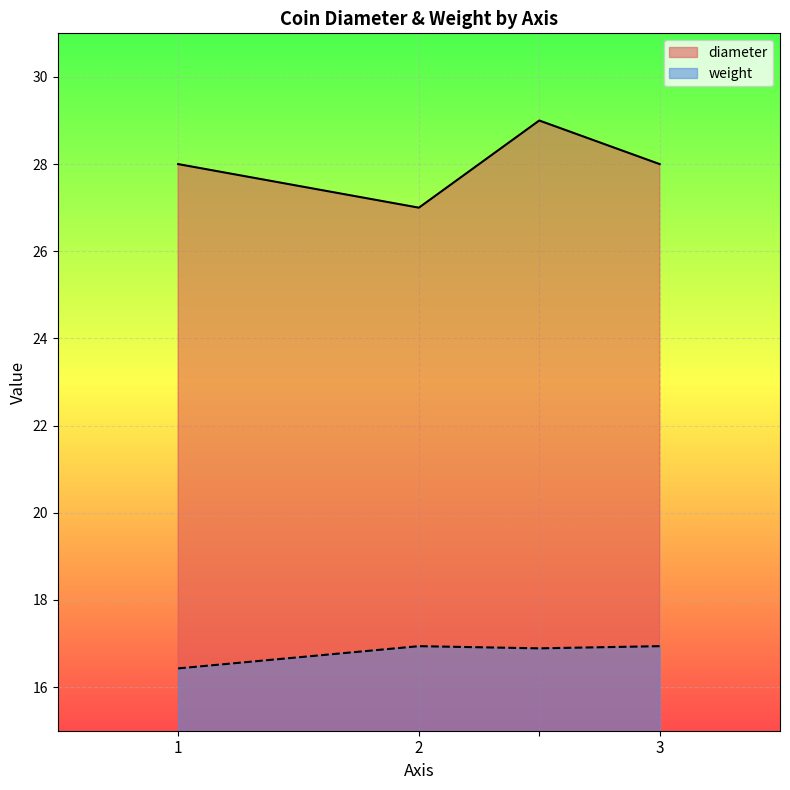

Between 2 and 3, which series saw the biggest shift?

diameter